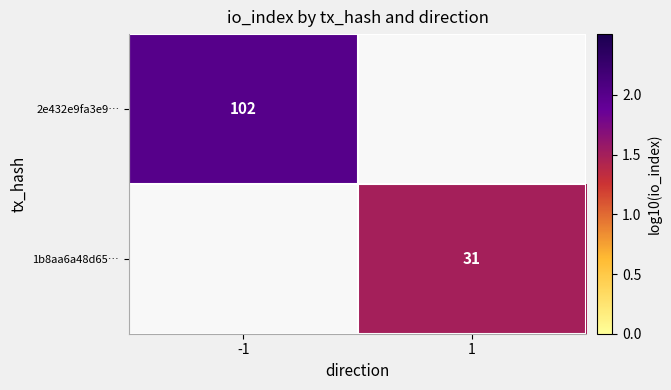

How many categories are shown in the chart?

2